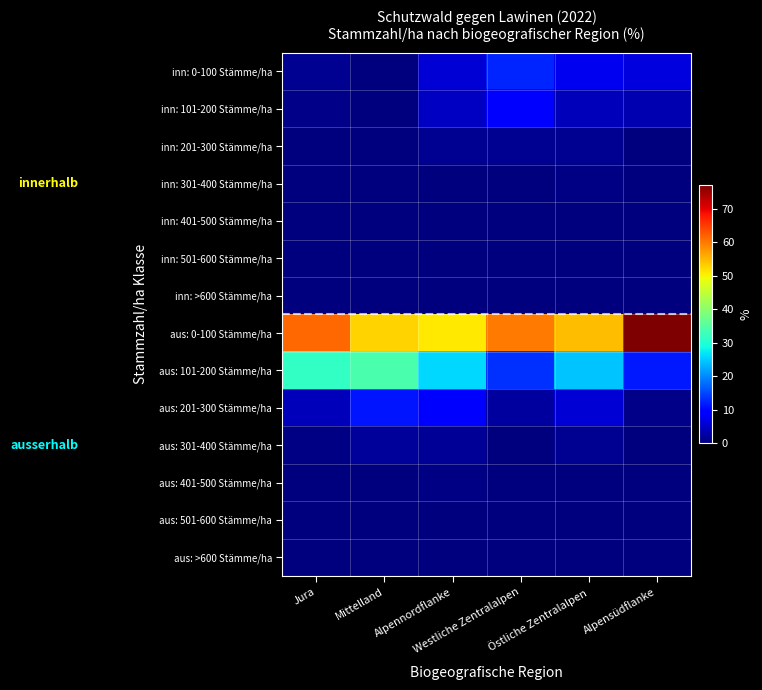

How many distinct data groups are displayed?

14